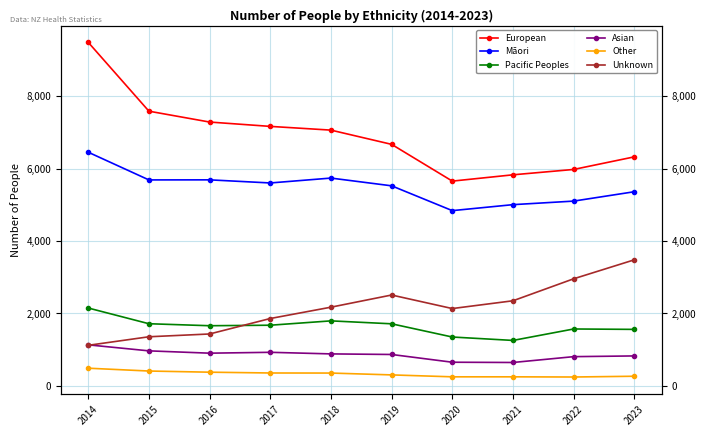

What are all the series names shown in the legend?

European, Māori, Pacific Peoples, Asian, Other, Unknown